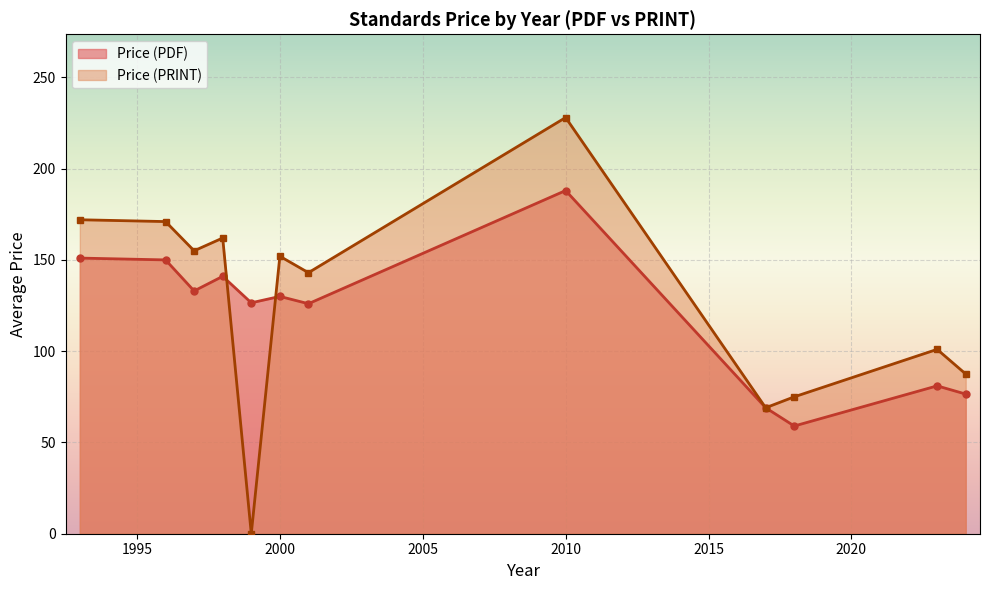

Is it true that Price (PRINT) equals 213 at 1997?

False